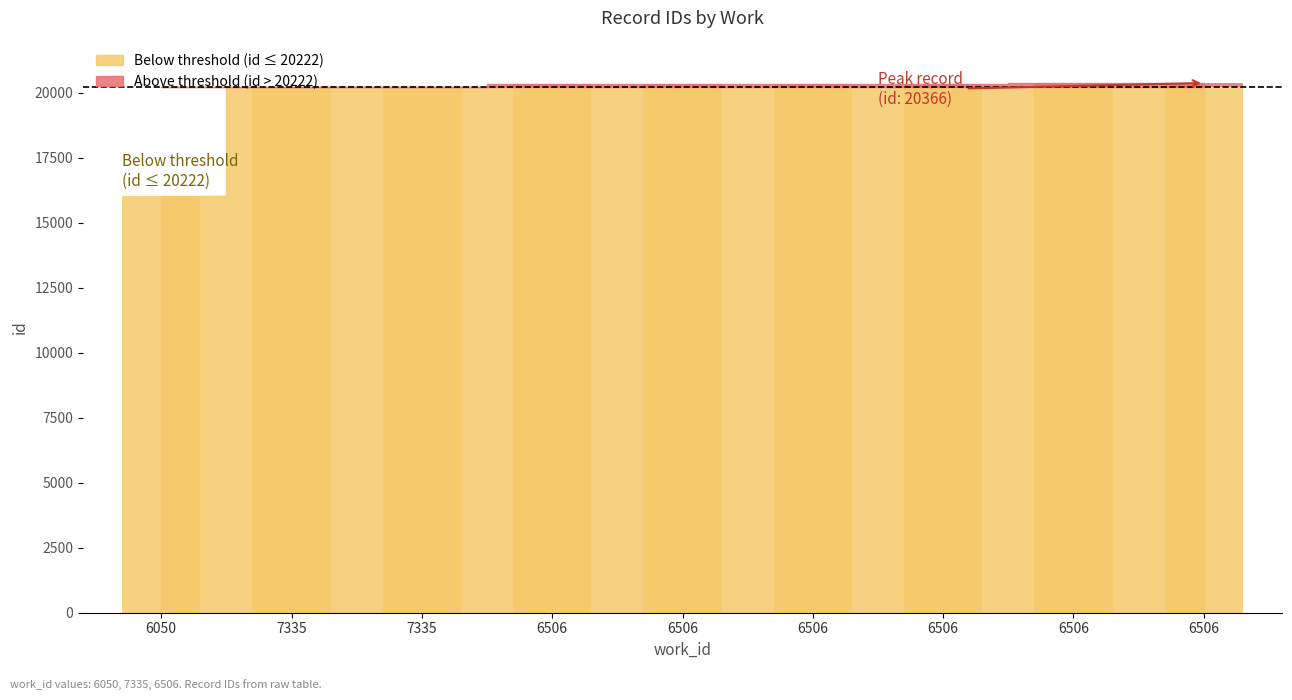

Reading right to left, transcribe all the data shown in this chart.

6506=20222	6506=20222	6506=20222	6506=20222	6506=20222	6506=20222	7335=20222	7335=20217	6050=16039